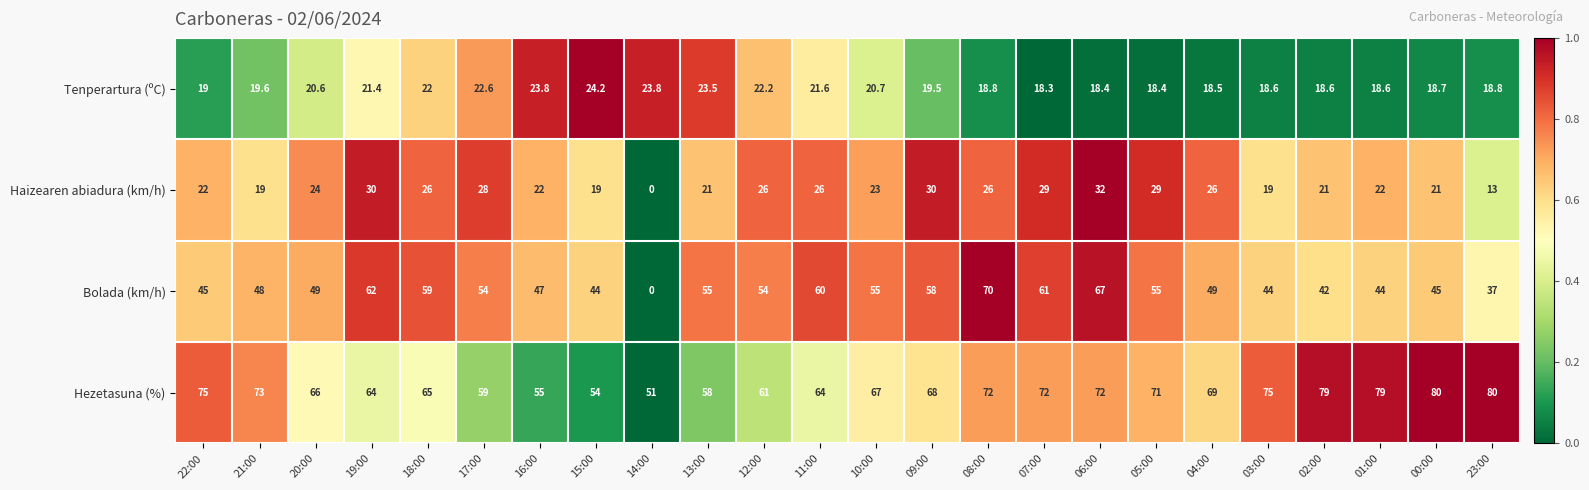

What is the difference between the highest and lowest values at 10:00?

46.3